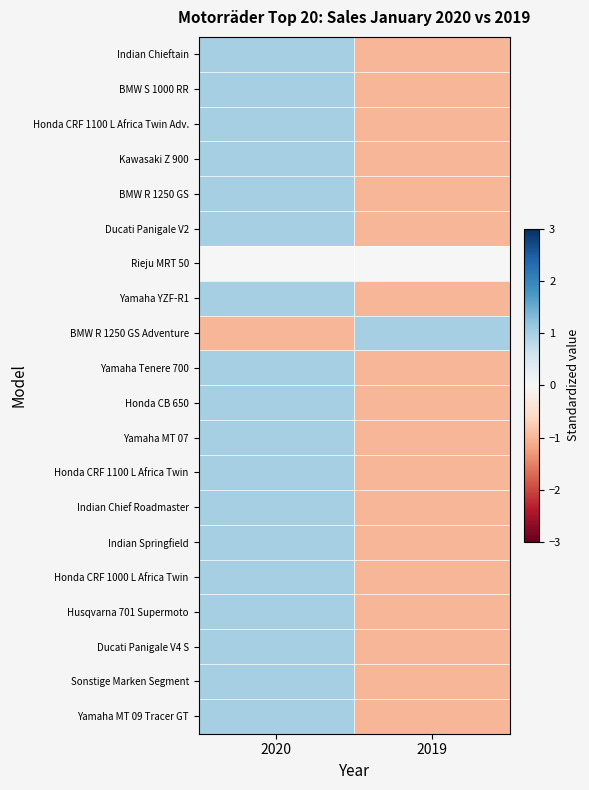

Which has a higher value, 2020 or 2019?

2020